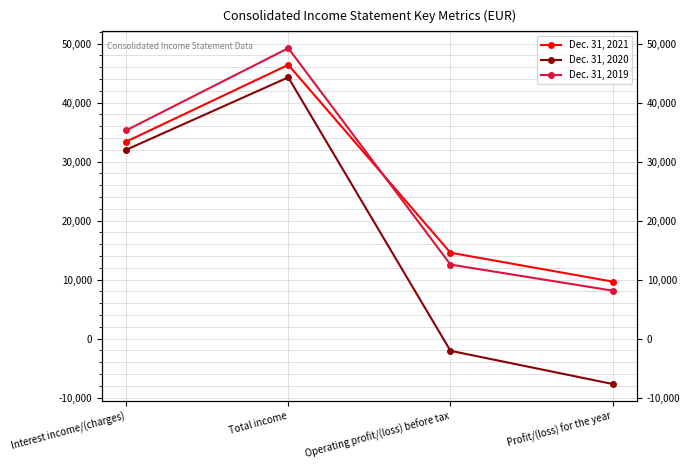

What is the value of the Dec. 31, 2019 point at the 4th from the left?

8116